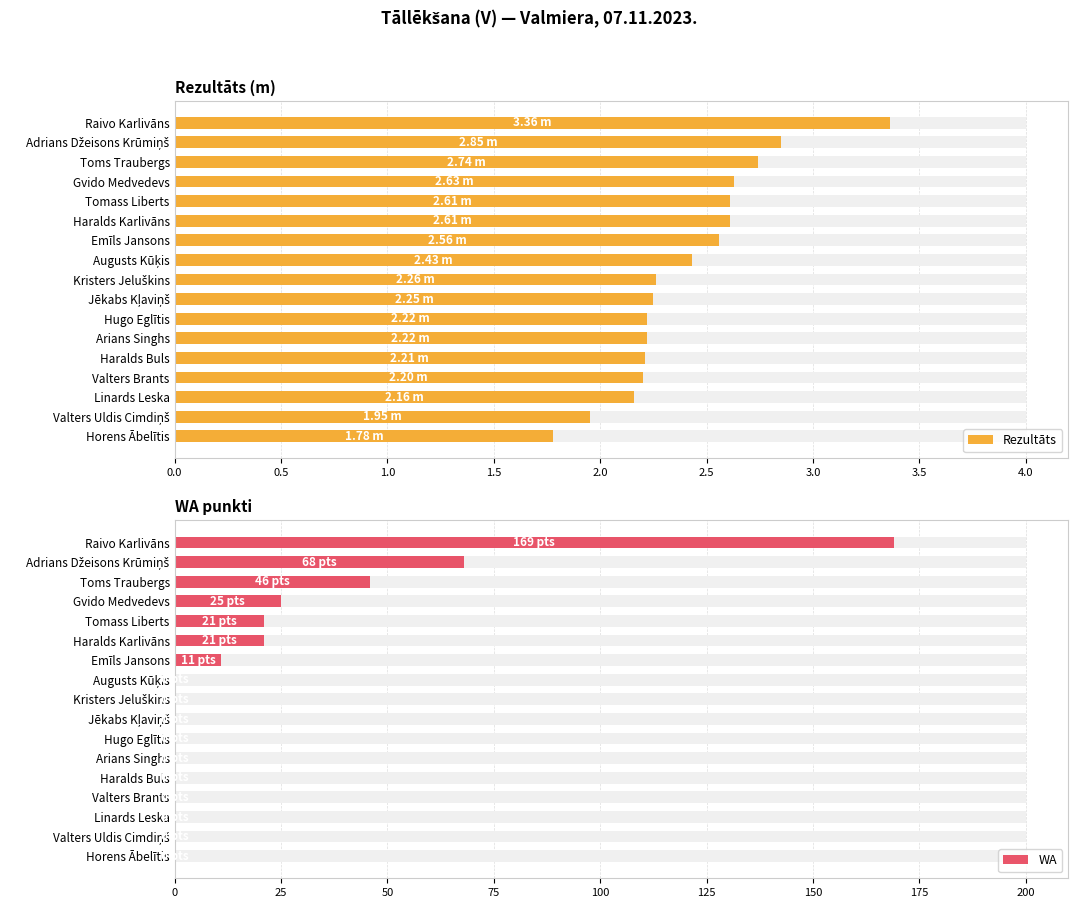

What is the sum of all WA values?

361.0